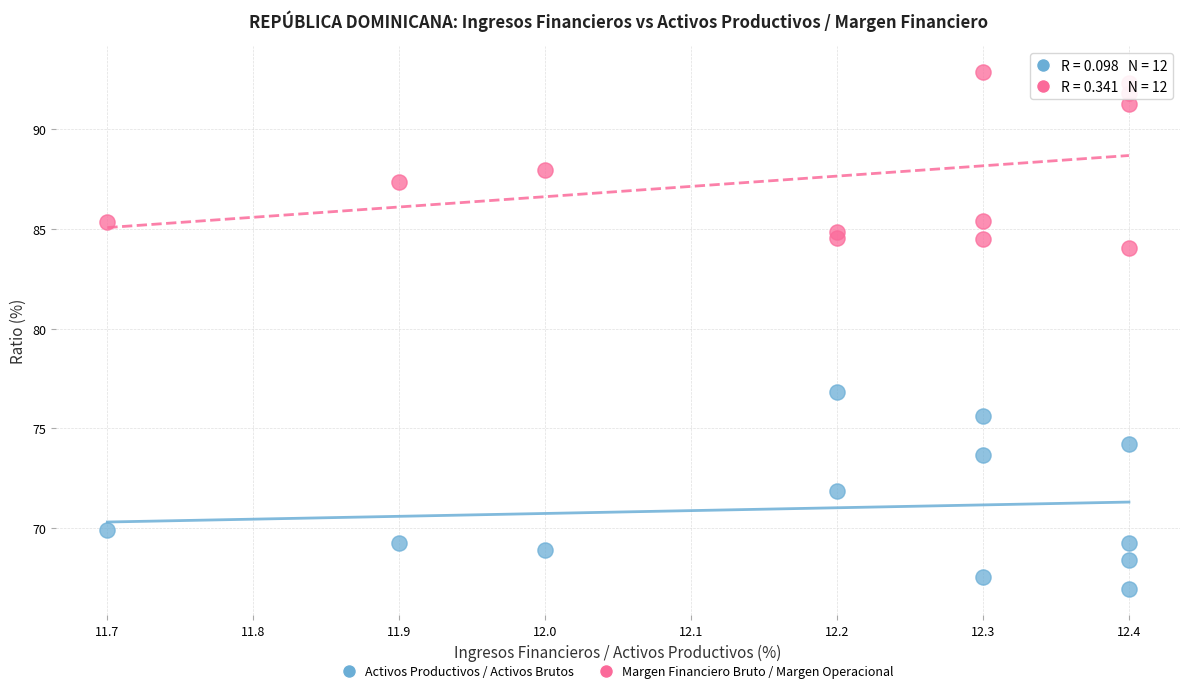

Across all series, what Y value is closest to 79?

76.8